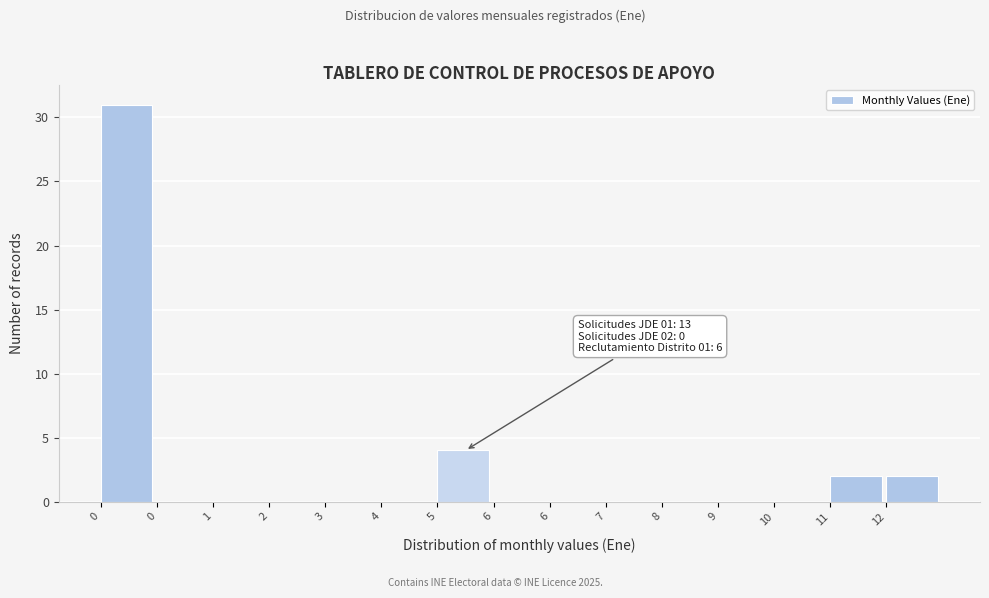

Count the number of categories in the chart.

15